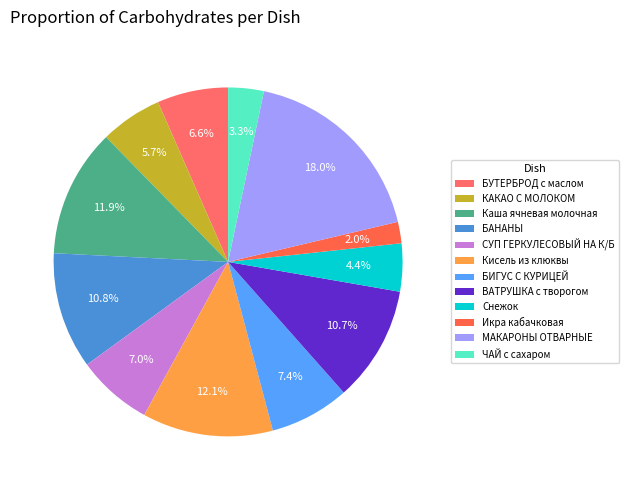

What is the ratio of the value at Кисель из клюквы to the value at Снежок?

2.7